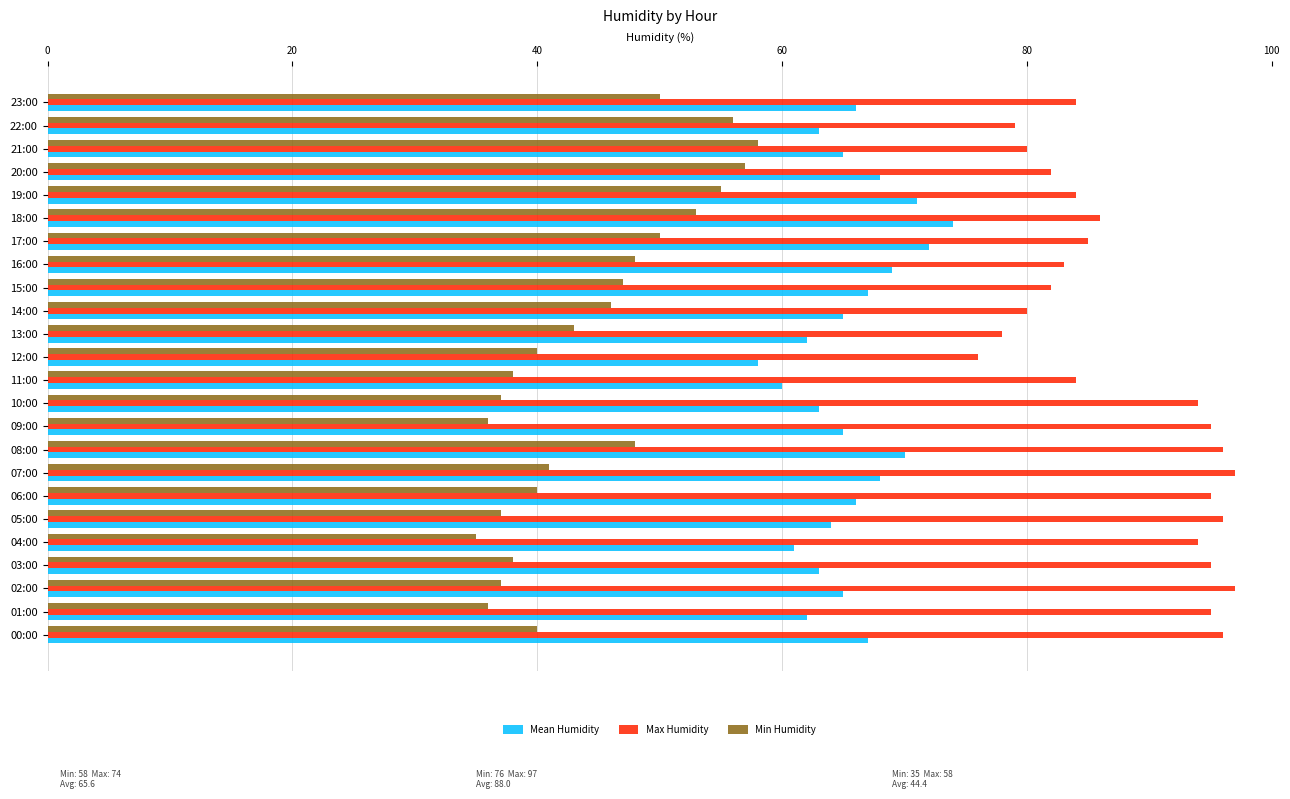

Rank the series by their maximum value, from lowest to highest.

Min Humidity, Mean Humidity, Max Humidity